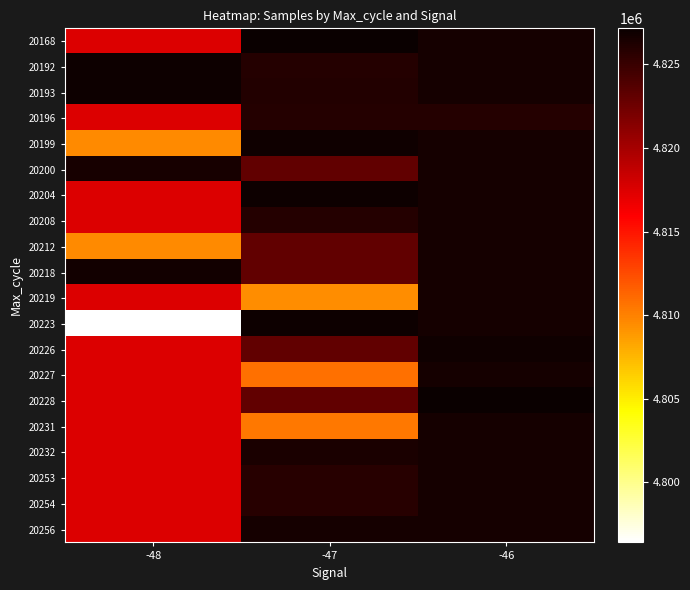

At which category does the chart reach its minimum across all series?

-48